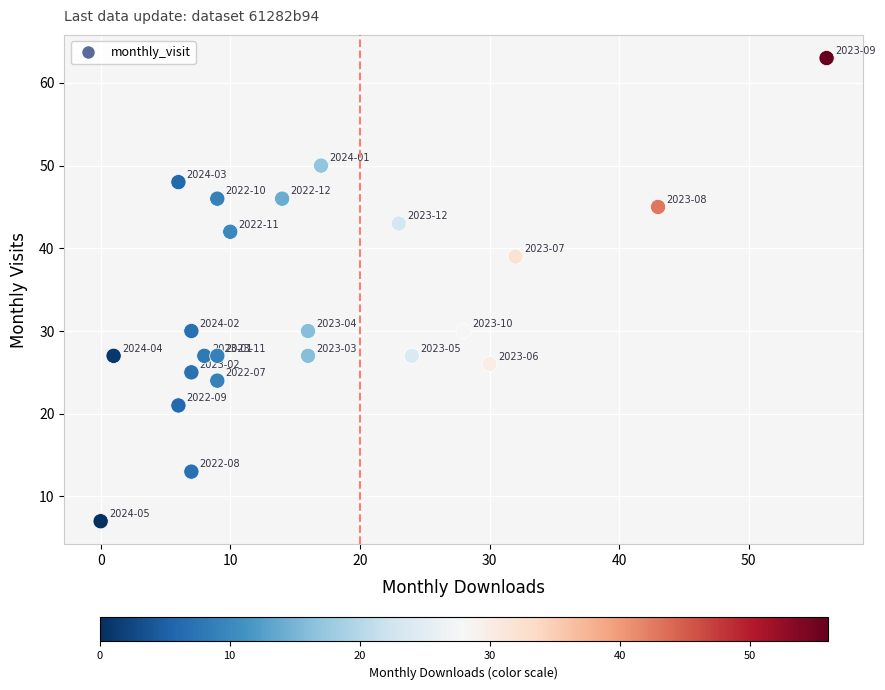

What is the range of X values (max minus min)?

56